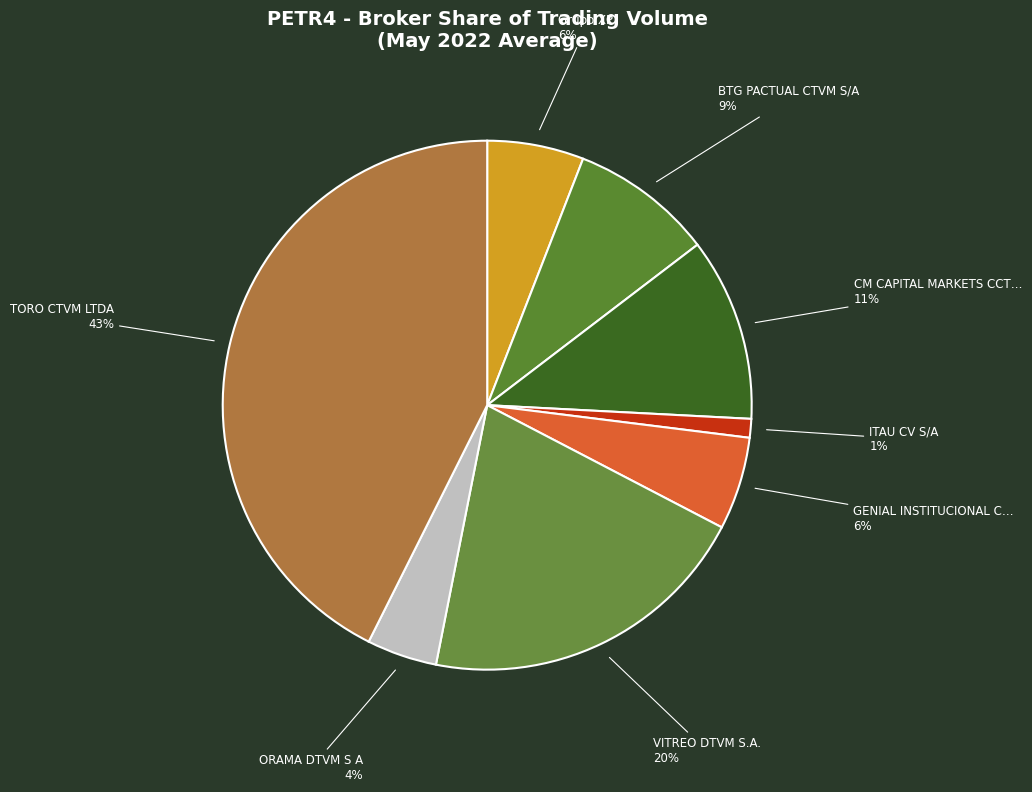

How many segments does this pie chart have?

8